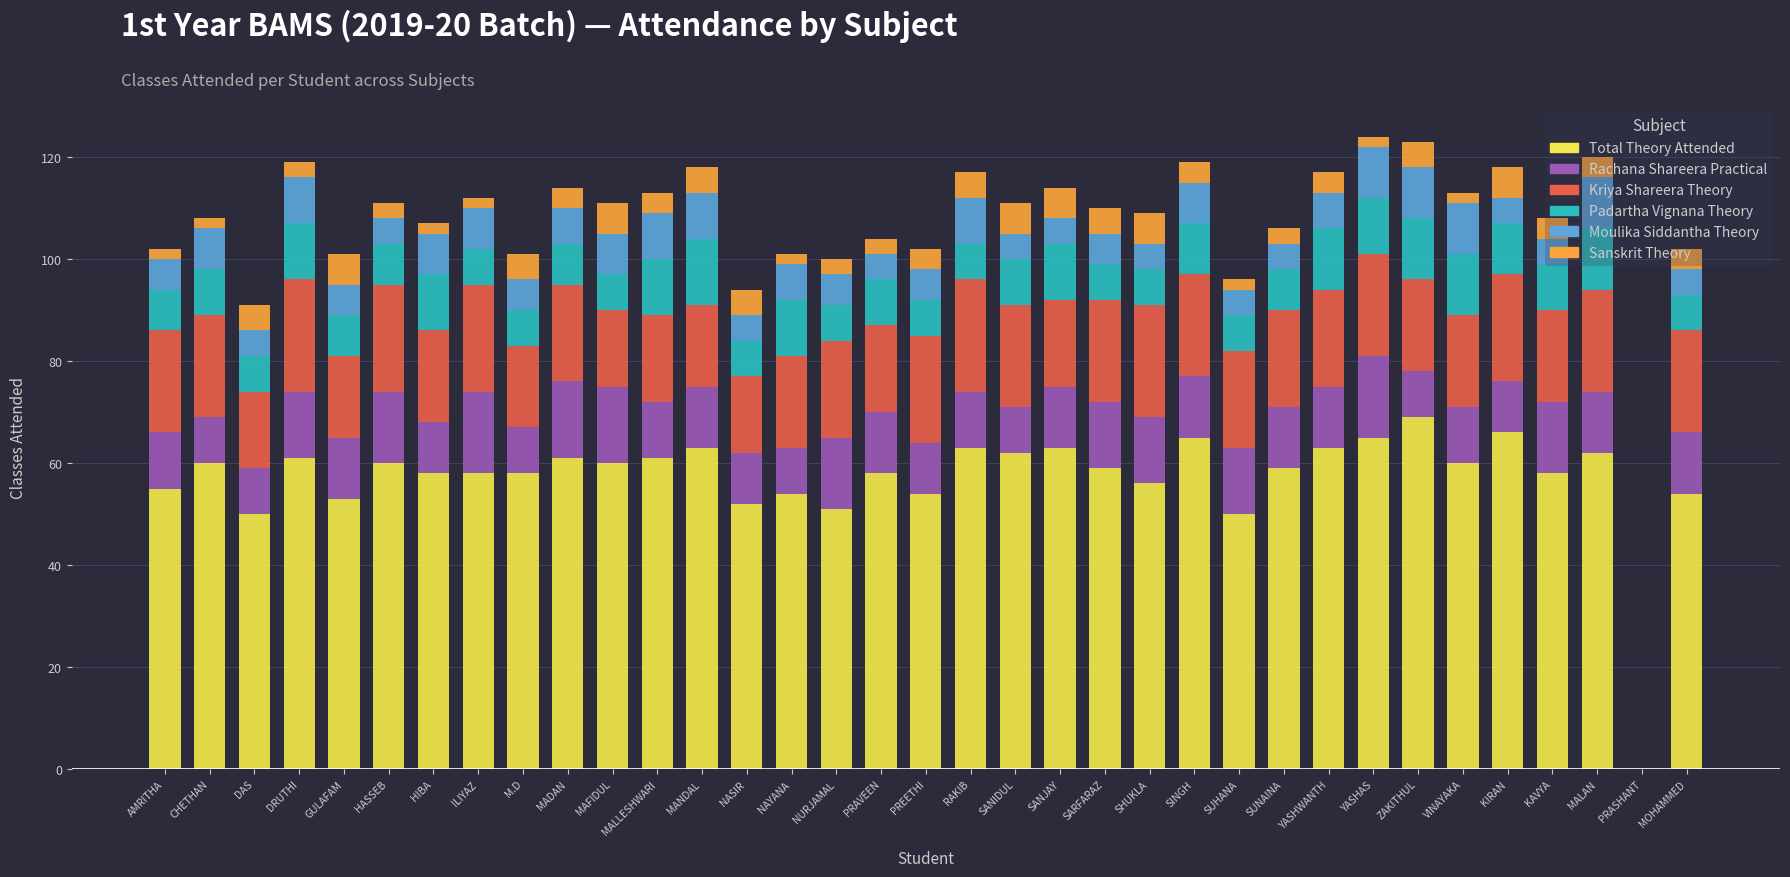

Does the chart contain stacked bars?

Yes